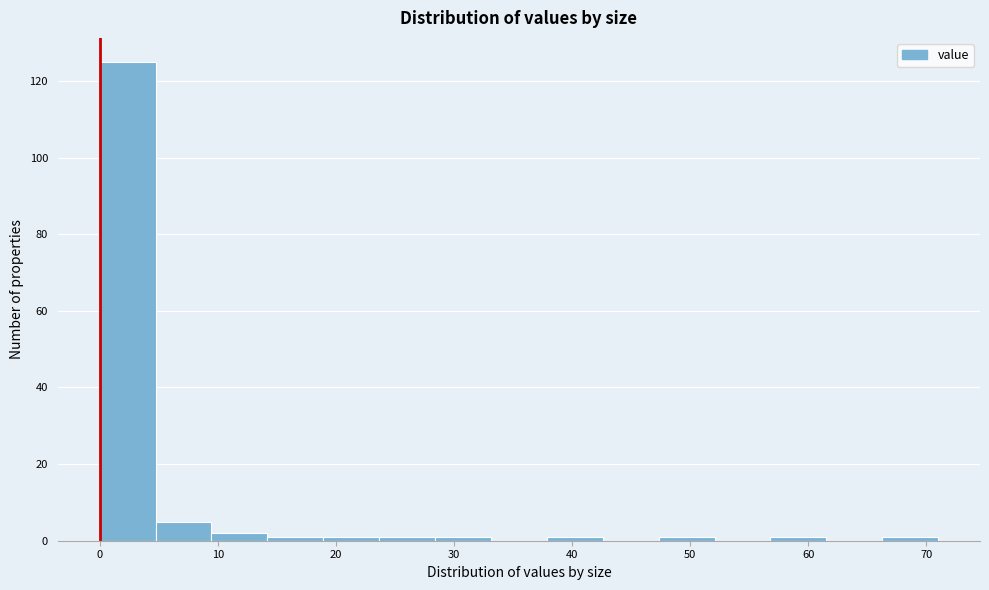

Reading left to right, list every bar in this chart as the range it spans on the x-axis followed by its height. Neither the bar edges nor the heights are printed on the chart, so give them approximately, as read against the axes.

0 to 5: 126
5 to 9: 6
9 to 14: 2
14 to 19: under 2
19 to 24: under 2
24 to 28: under 2
28 to 33: under 2
33 to 38: 0
38 to 43: under 2
43 to 47: 0
47 to 52: under 2
52 to 57: 0
57 to 62: under 2
62 to 66: 0
66 to 71: under 2